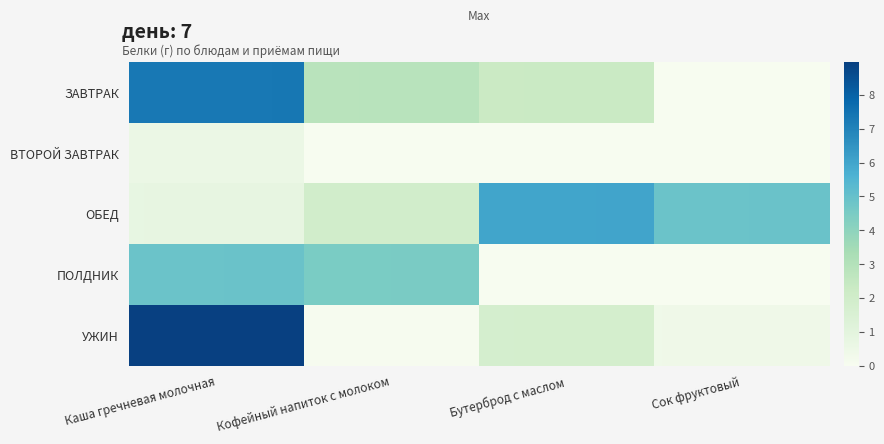

Where does the ЗАВТРАК series first go above 2?

Каша гречневая молочная